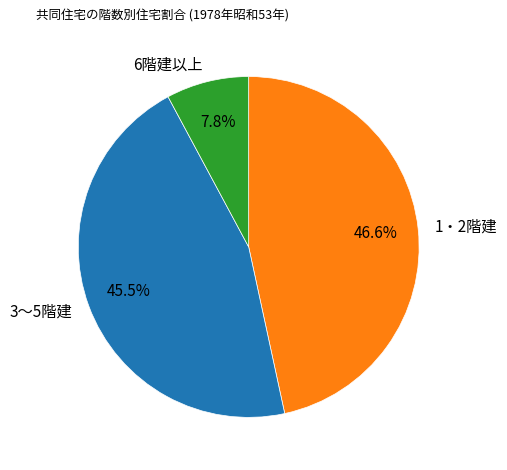

To the nearest percent, what is the difference between the largest and smallest slice percentages?

39%